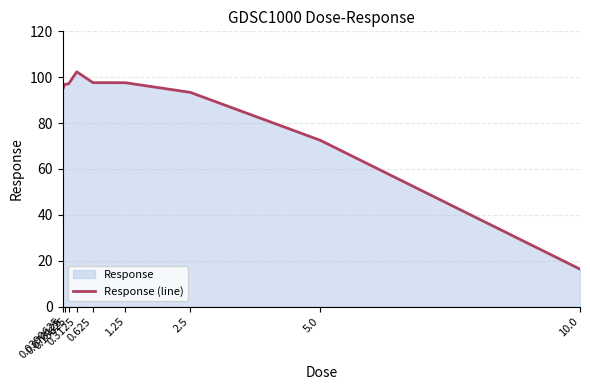

Reading left to right, transcribe all the data shown in this chart.

94.5	96.9	97.1	102.3	97.6	97.6	93.4	72.5	16.3